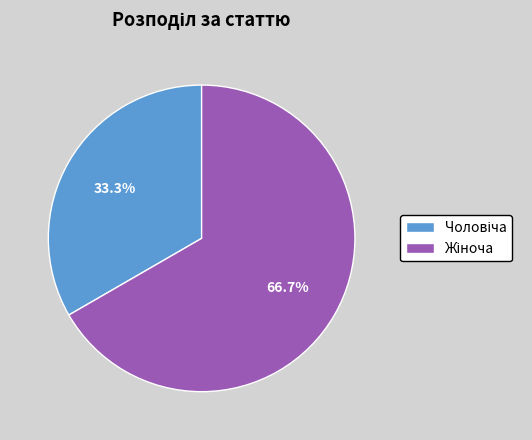

Is there any slice that represents more than half of the pie?

Yes